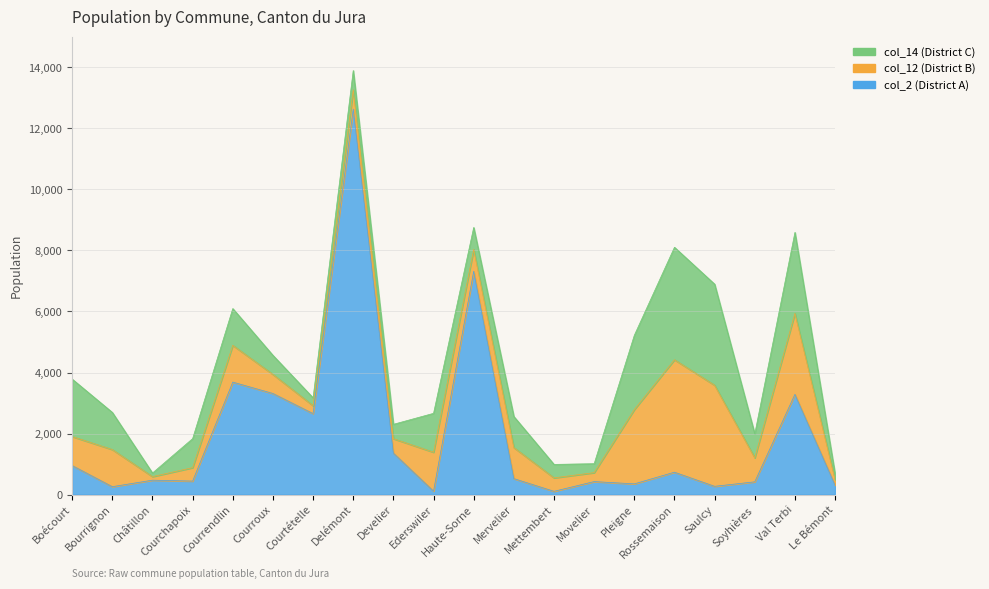

How many lines are shown in the chart?

3